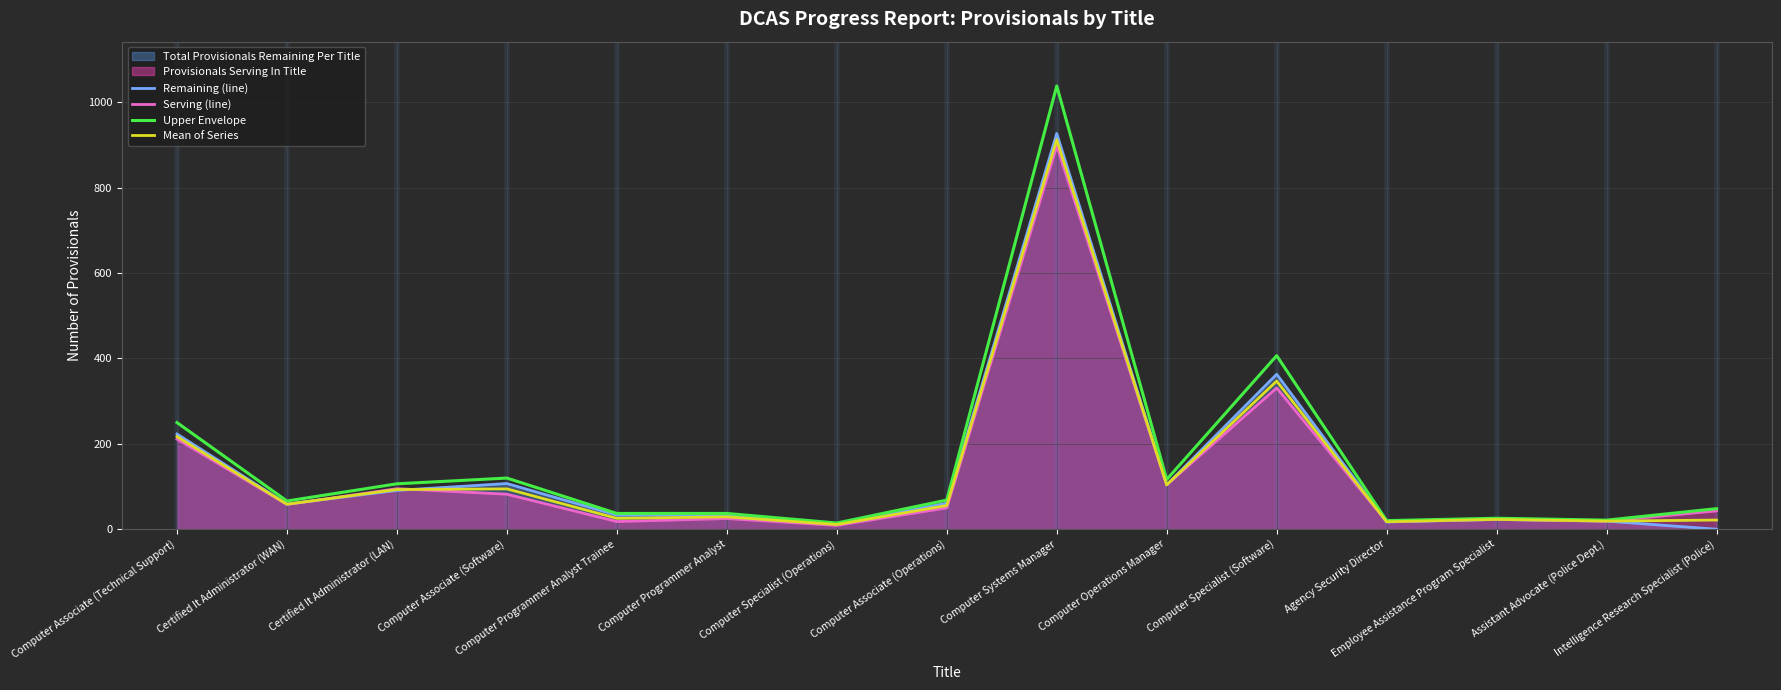

How many lines are shown in the chart?

4